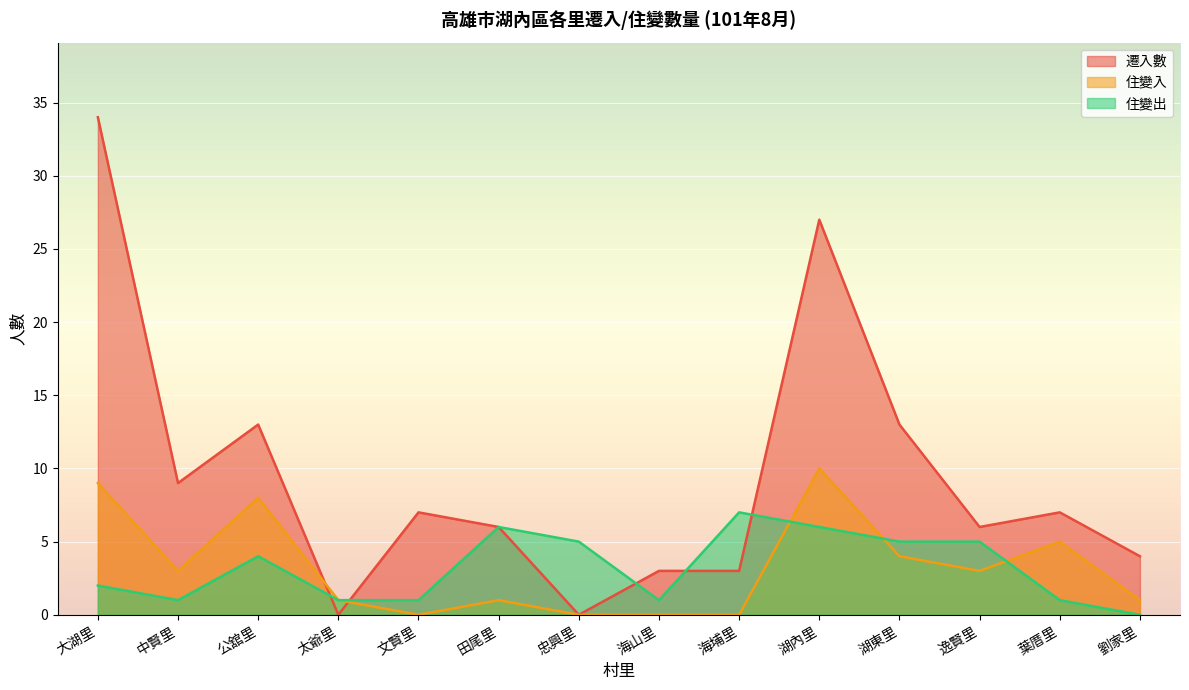

Which series has the widest spread of values?

遷入數